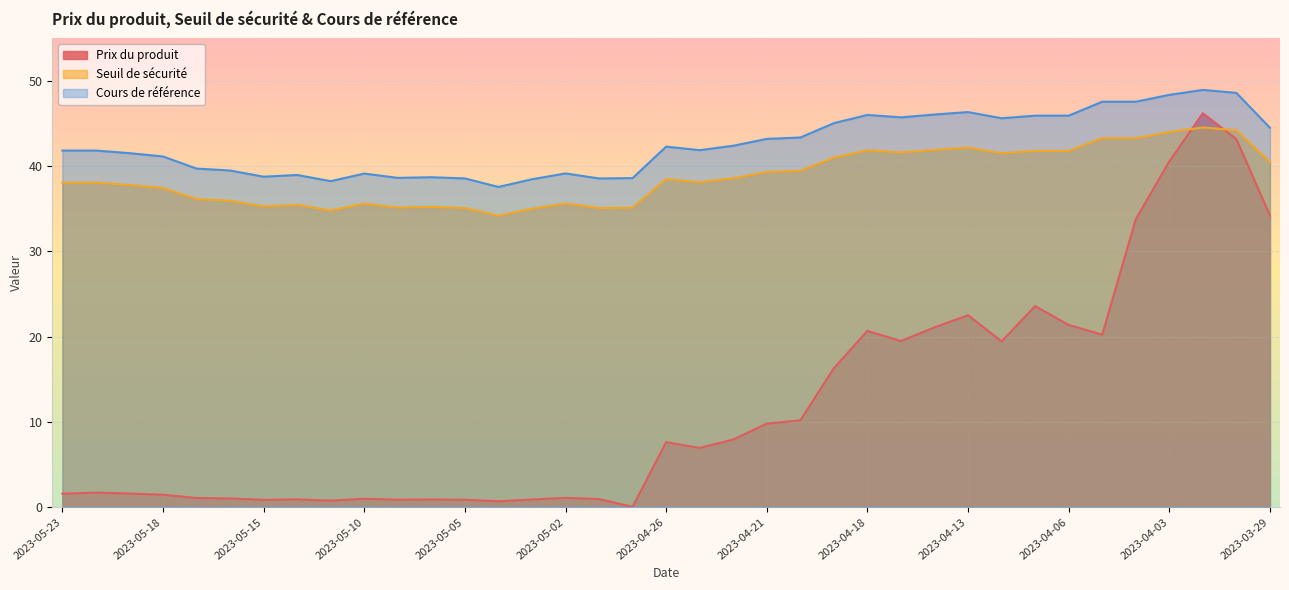

What is the difference between the maximum and minimum values in the Seuil de sécurité series?

10.4